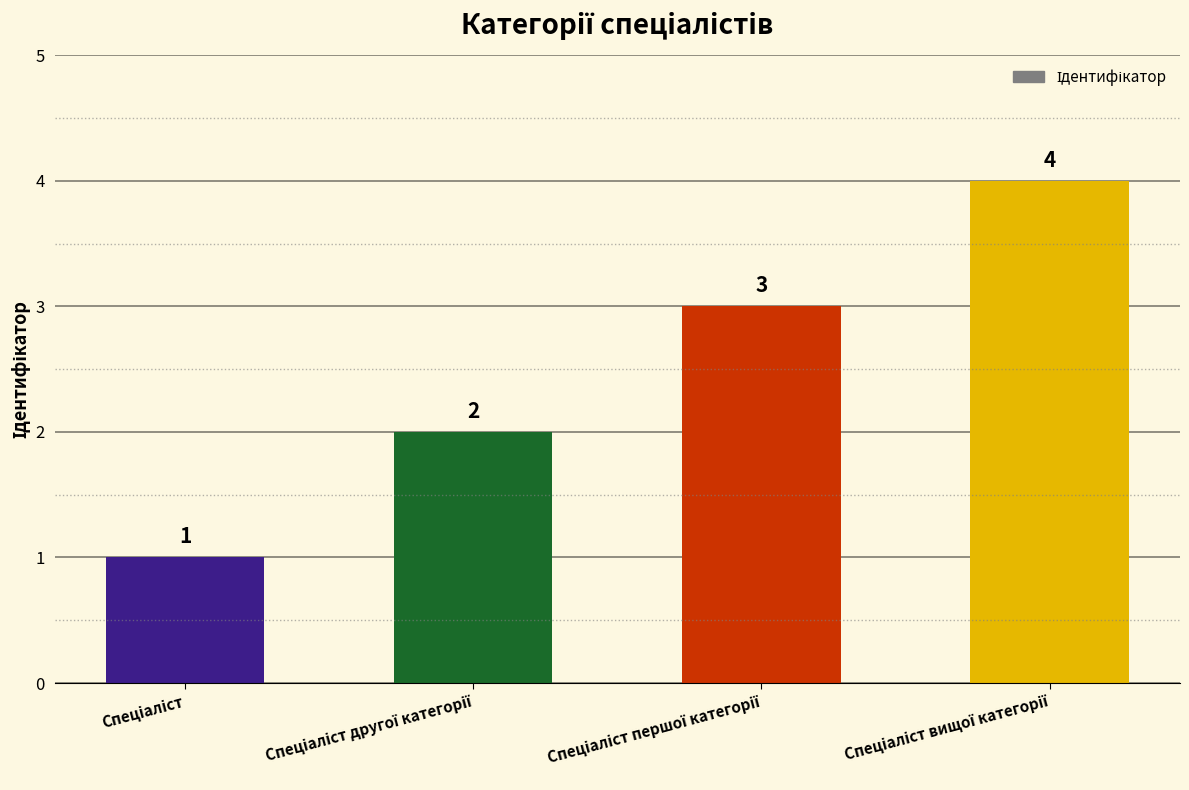

What is the sum of all values?

10